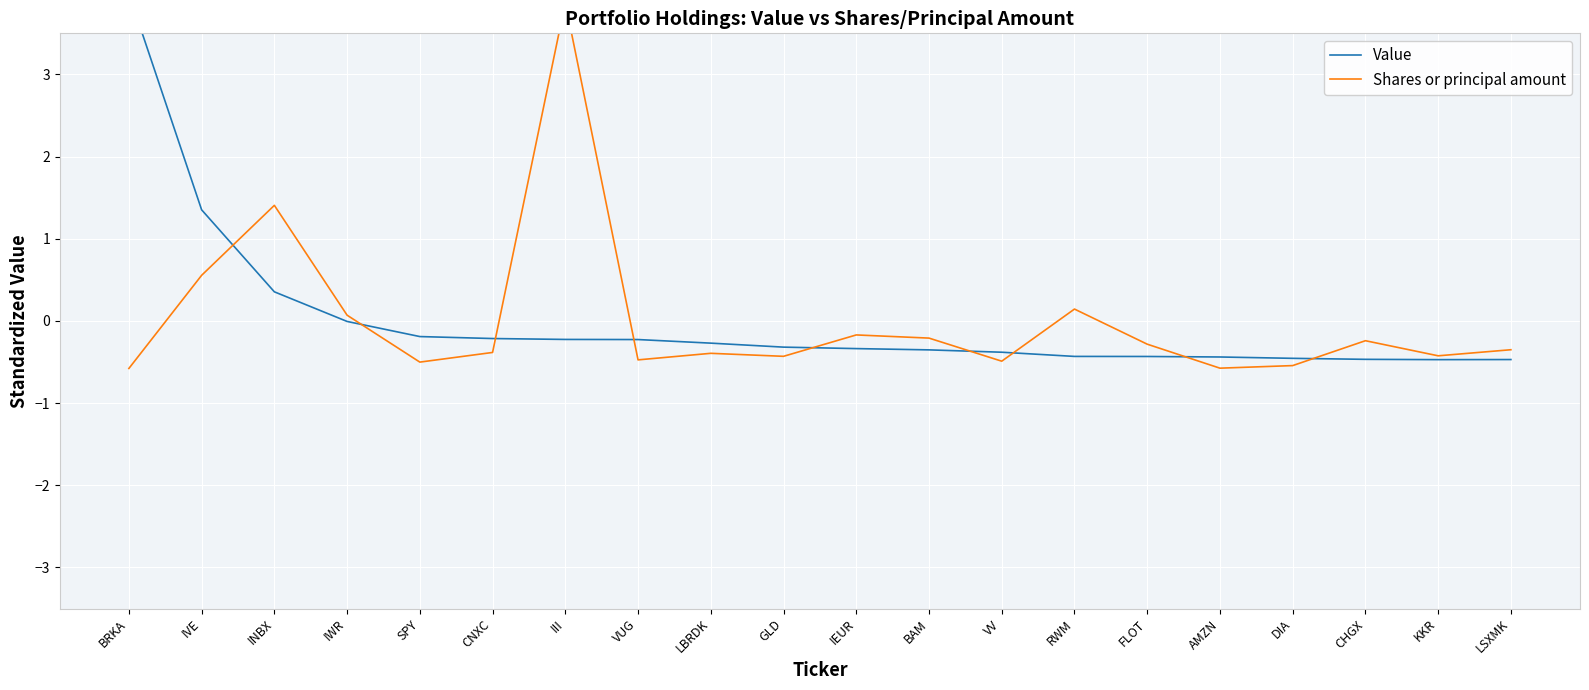

At KKR, list the series in order from largest to smallest.

Shares or principal amount, Value